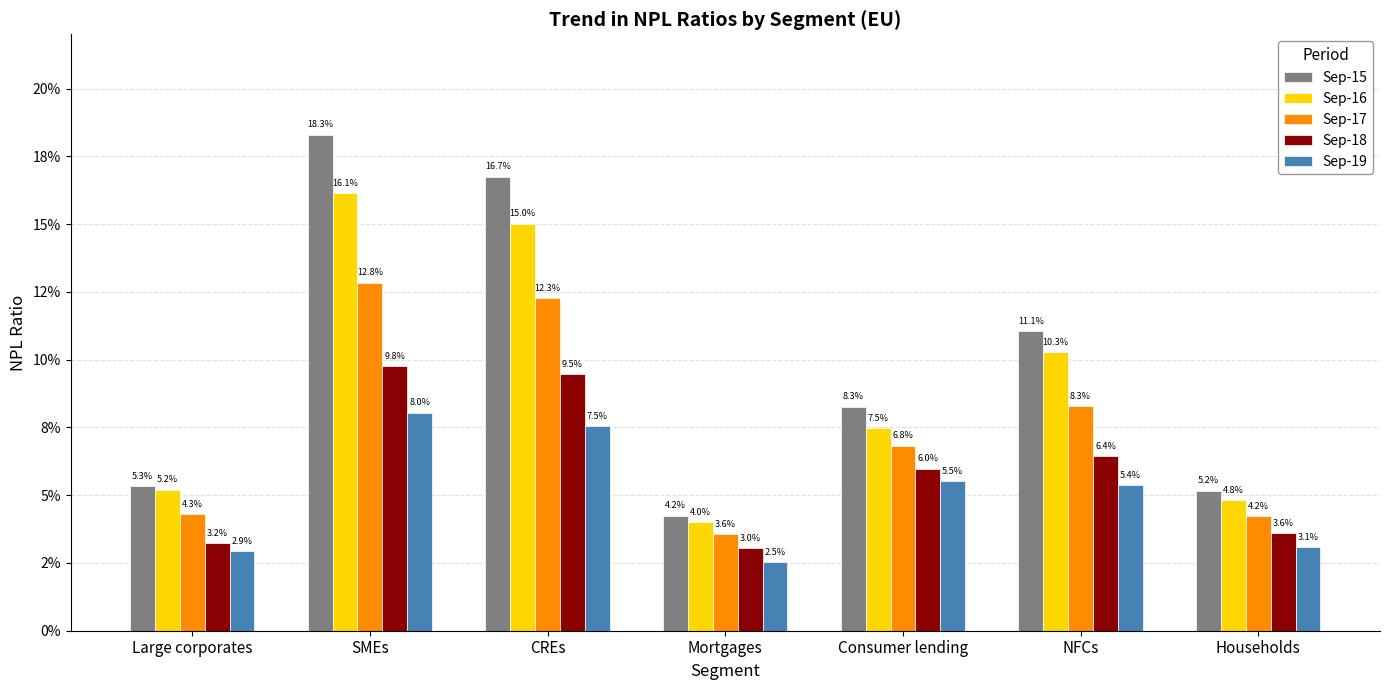

Are the bars horizontal?

No